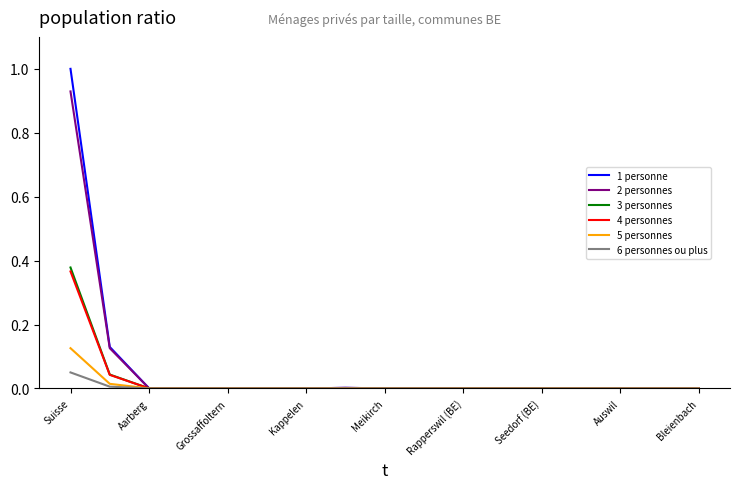

What is the highest value of the 1 personne series?

1.0